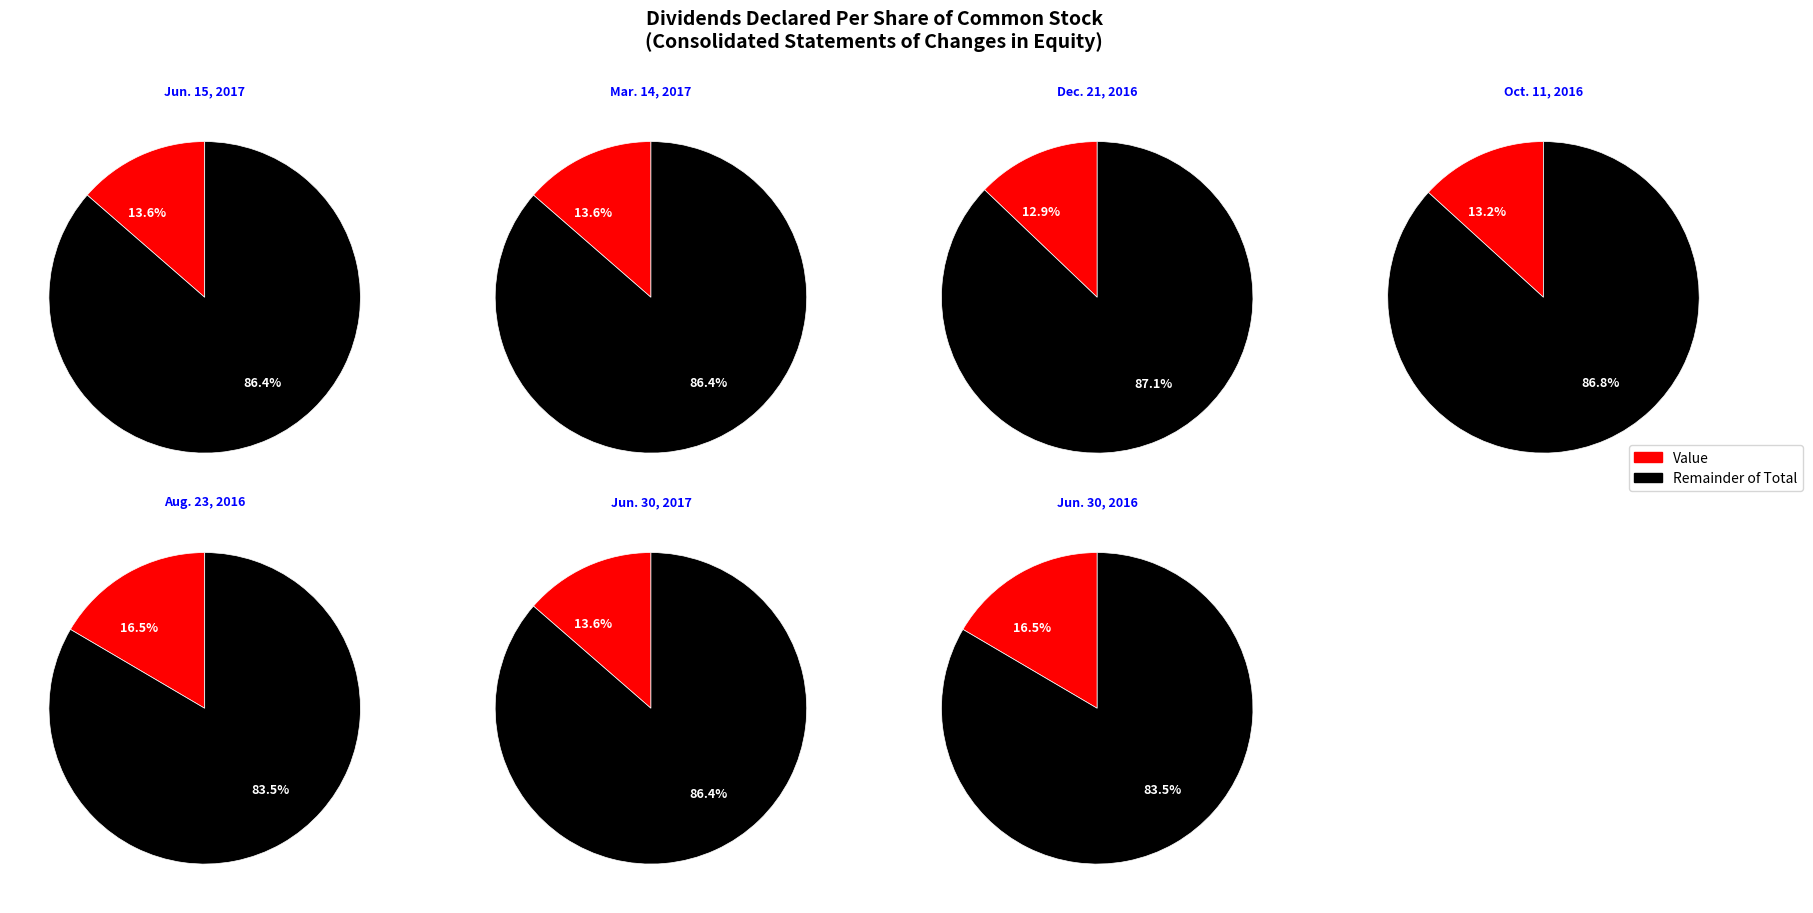

Which slice is the largest?

Aug. 23, 2016